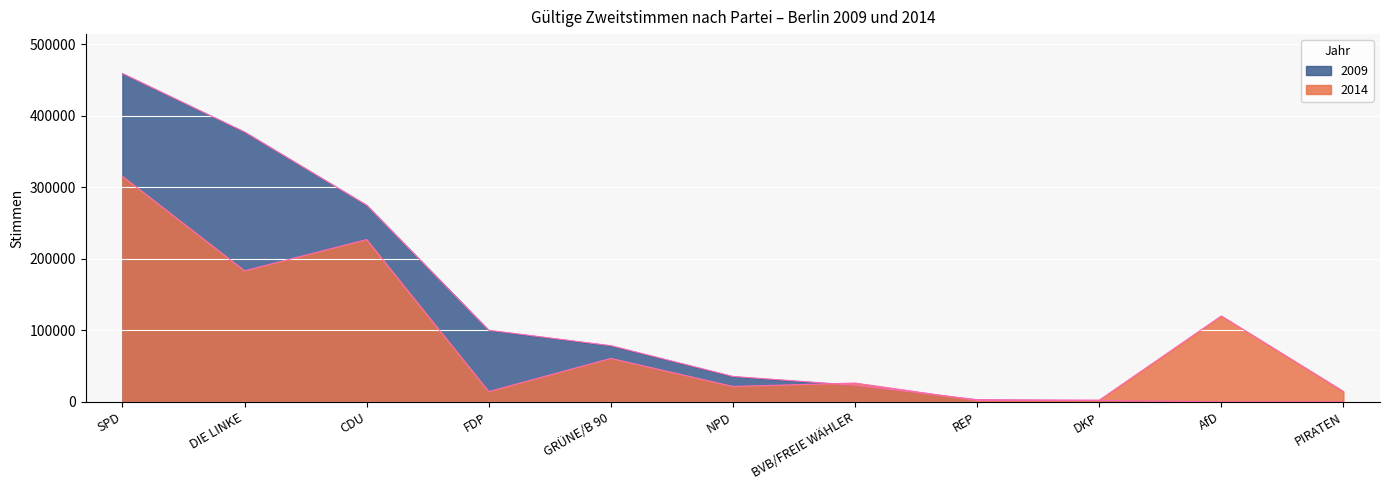

Reading left to right, list all the values displayed in this chart.

2014: SPD=315202	DIE LINKE=183178	CDU=226835	FDP=14376	GRÜNE/B 90=60767	NPD=21605	BVB/FREIE WÄHLER=26317	REP=2024	DKP=2345	AfD=120077	PIRATEN=14595
2009: SPD=458840	DIE LINKE=377112	CDU=274825	FDP=100123	GRÜNE/B 90=78550	NPD=35544	BVB/FREIE WÄHLER=23296	REP=3132	DKP=2144	AfD=0	PIRATEN=0